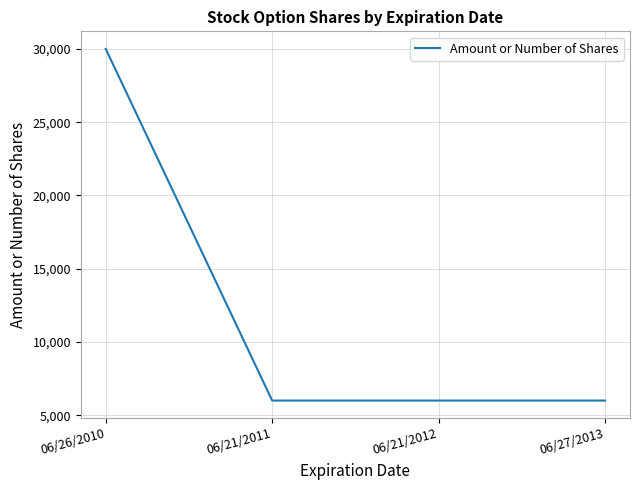

How many lines are shown in the chart?

1